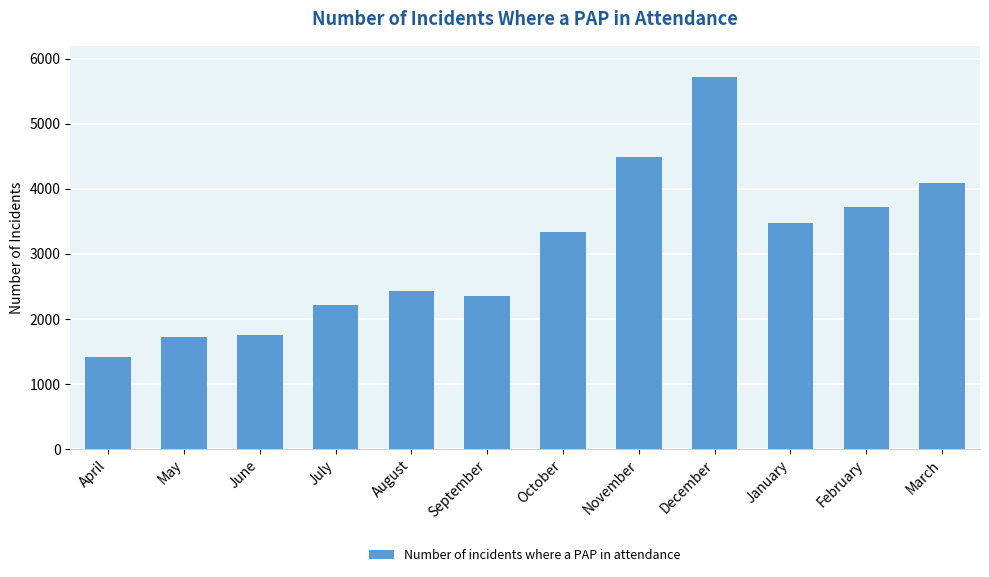

What is the change in value from November to January?

-1028